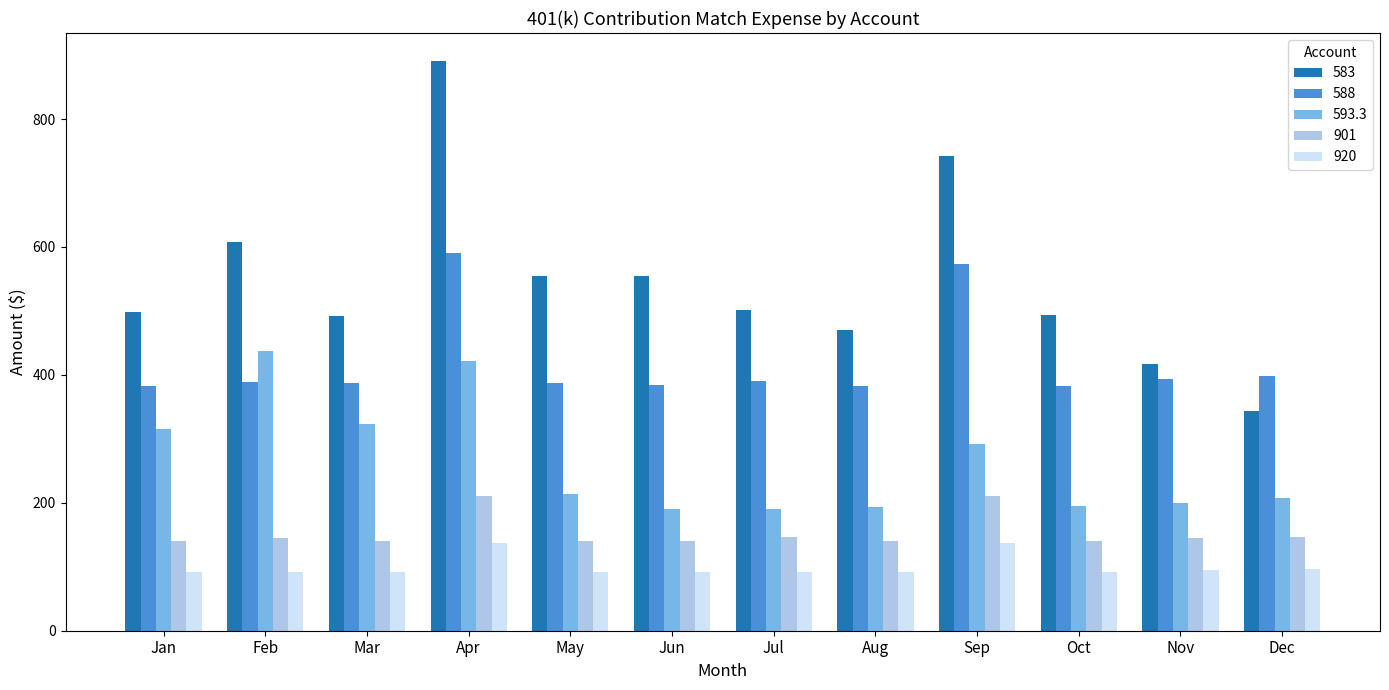

Read the 588 value at Dec.

398.3